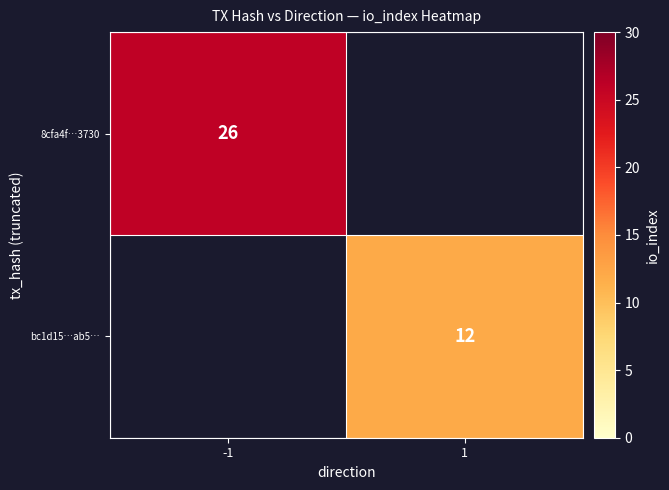

The value of 8cfa4f…3730 at -1 is 26. True or false?

True